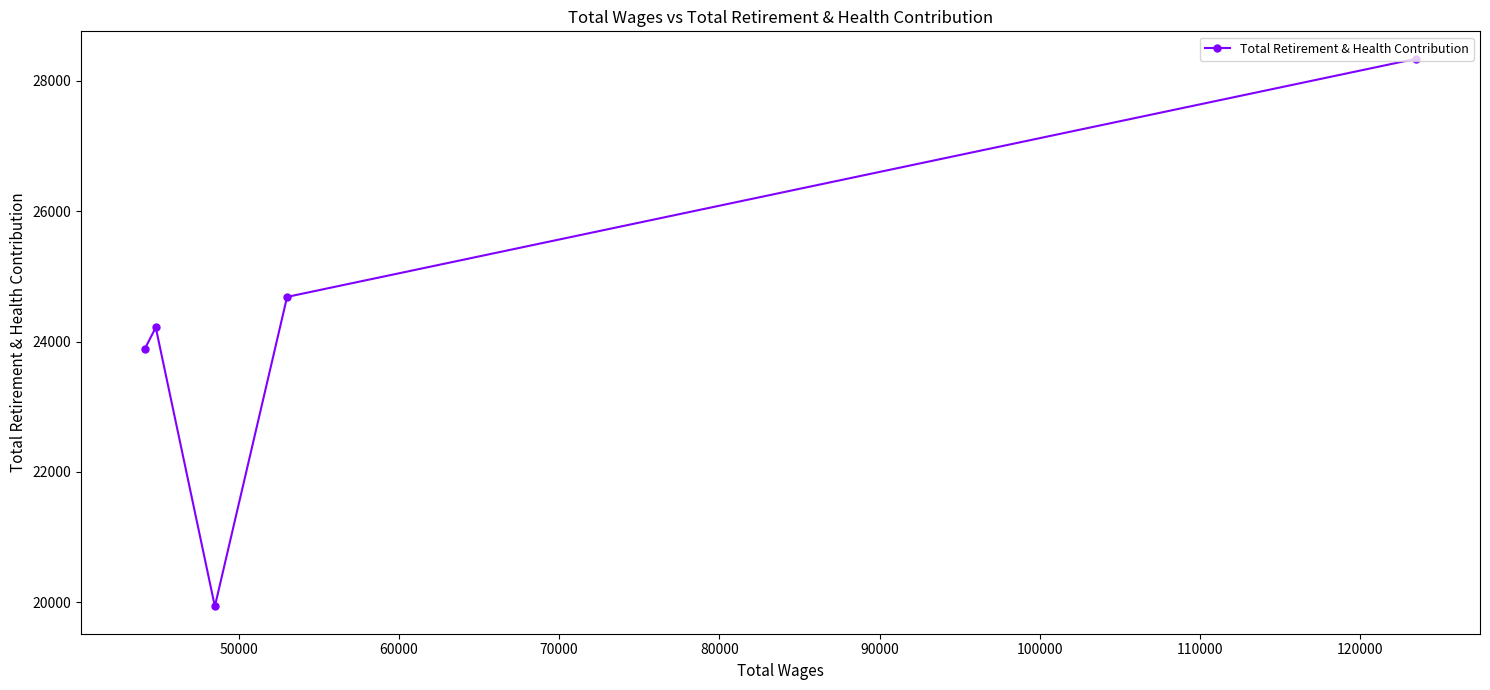

What is the value of the 2nd point from the left?

24216